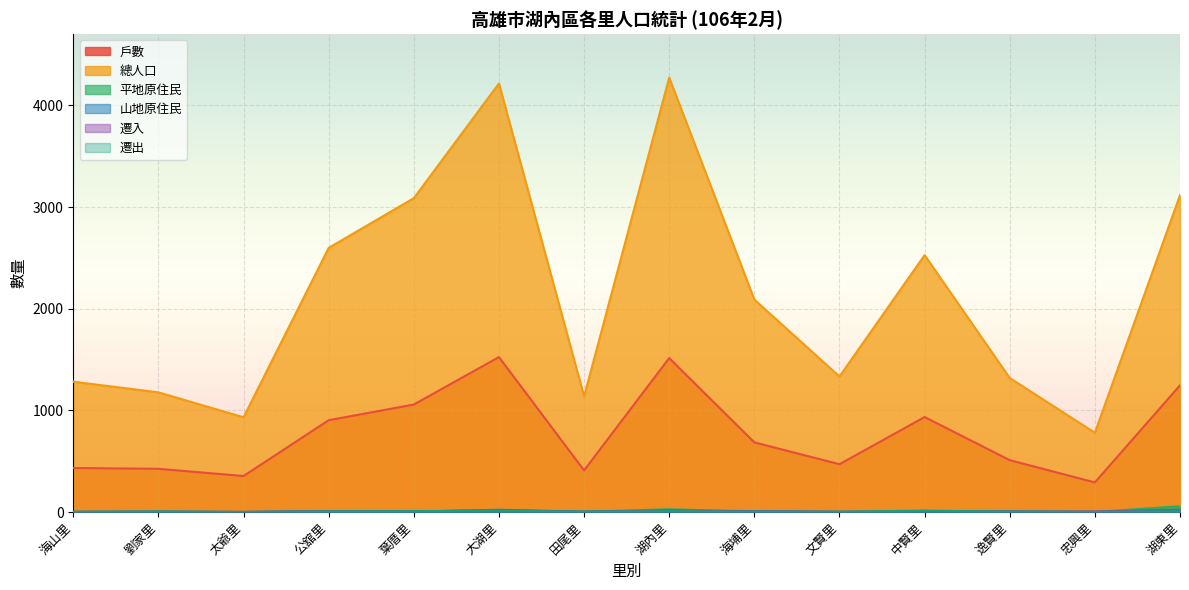

Reading left to right, transcribe all the data shown in this chart.

戶數: 海山里=433	劉家里=425	太爺里=354	公舘里=903	葉厝里=1057	大湖里=1524	田尾里=409	湖內里=1514	海埔里=685	文賢里=470	中賢里=934	逸賢里=510	忠興里=291	湖東里=1246
總人口: 海山里=1282	劉家里=1177	太爺里=932	公舘里=2598	葉厝里=3087	大湖里=4215	田尾里=1137	湖內里=4273	海埔里=2090	文賢里=1333	中賢里=2527	逸賢里=1318	忠興里=780	湖東里=3117
平地原住民: 海山里=2	劉家里=0	太爺里=0	公舘里=7	葉厝里=5	大湖里=18	田尾里=2	湖內里=27	海埔里=3	文賢里=3	中賢里=7	逸賢里=6	忠興里=0	湖東里=57
山地原住民: 海山里=0	劉家里=3	太爺里=0	公舘里=3	葉厝里=2	大湖里=22	田尾里=4	湖內里=16	海埔里=9	文賢里=1	中賢里=3	逸賢里=5	忠興里=0	湖東里=24
遷入: 海山里=2	劉家里=3	太爺里=1	公舘里=9	葉厝里=7	大湖里=16	田尾里=1	湖內里=13	海埔里=5	文賢里=2	中賢里=4	逸賢里=3	忠興里=5	湖東里=18
遷出: 海山里=2	劉家里=6	太爺里=1	公舘里=7	葉厝里=9	大湖里=13	田尾里=4	湖內里=9	海埔里=4	文賢里=2	中賢里=14	逸賢里=3	忠興里=2	湖東里=9